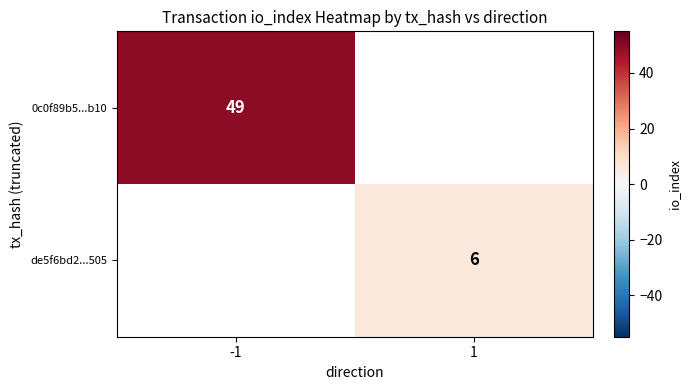

At how many categories does at least one series exceed 40?

1